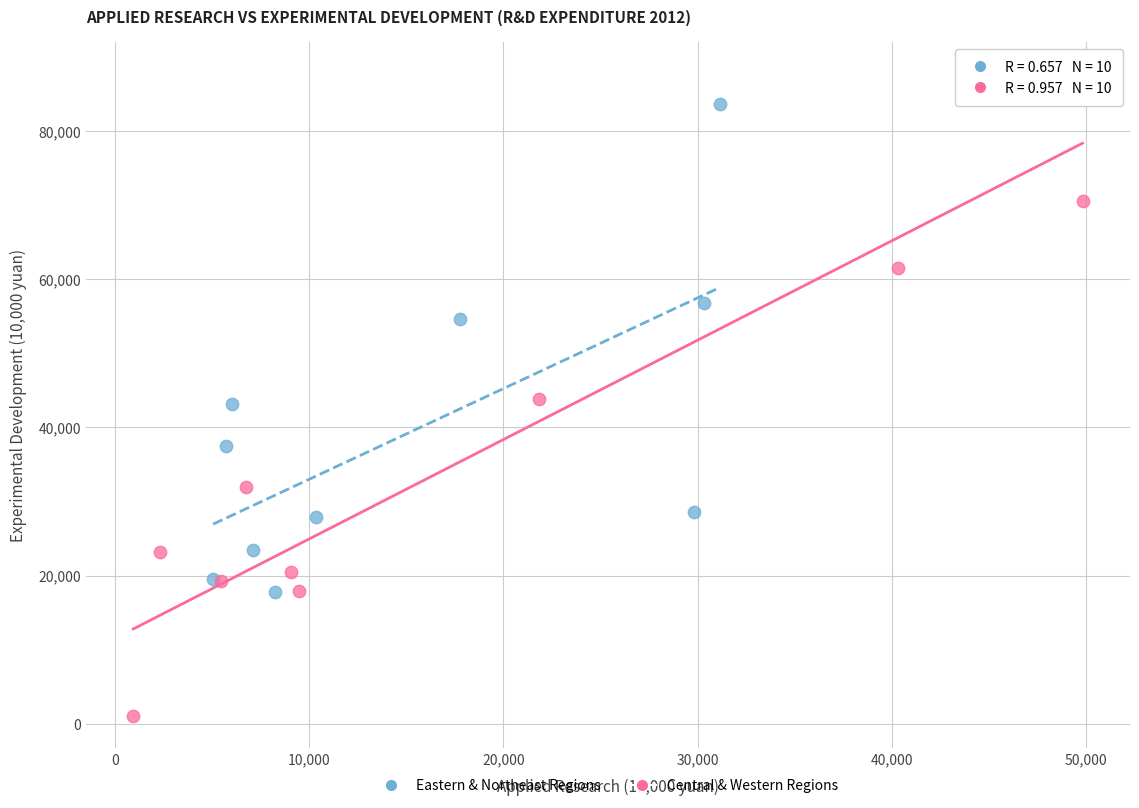

Which series reaches the maximum Y coordinate?

Central & Western Regions